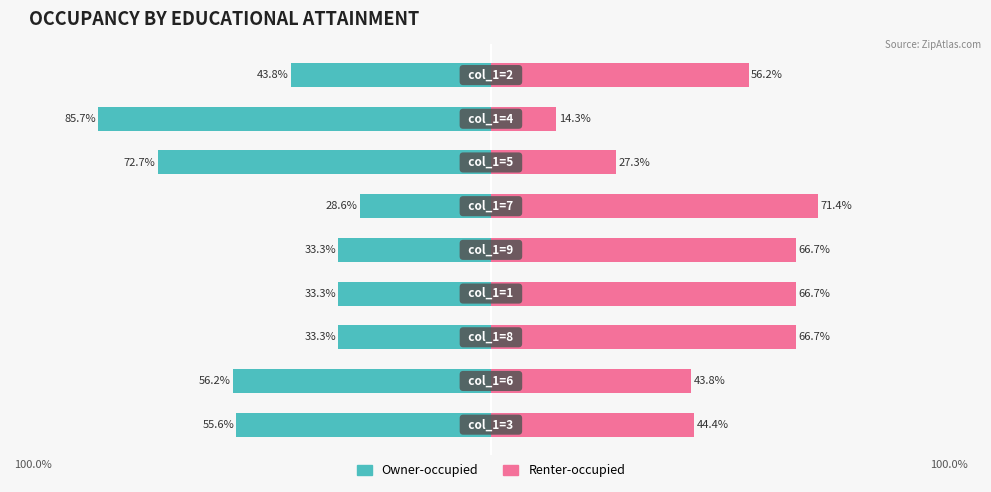

Reading left to right, transcribe all the data shown in this chart.

Owner-occupied: -55.6	-56.2	-33.3	-33.3	-33.3	-28.6	-72.7	-85.7	-43.8
Renter-occupied: 44.4	43.8	66.7	66.7	66.7	71.4	27.3	14.3	56.2